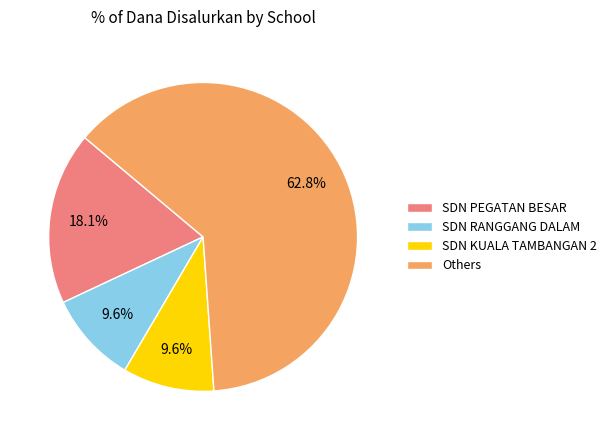

Which has a higher value, Others or SDN KUALA TAMBANGAN 2?

Others